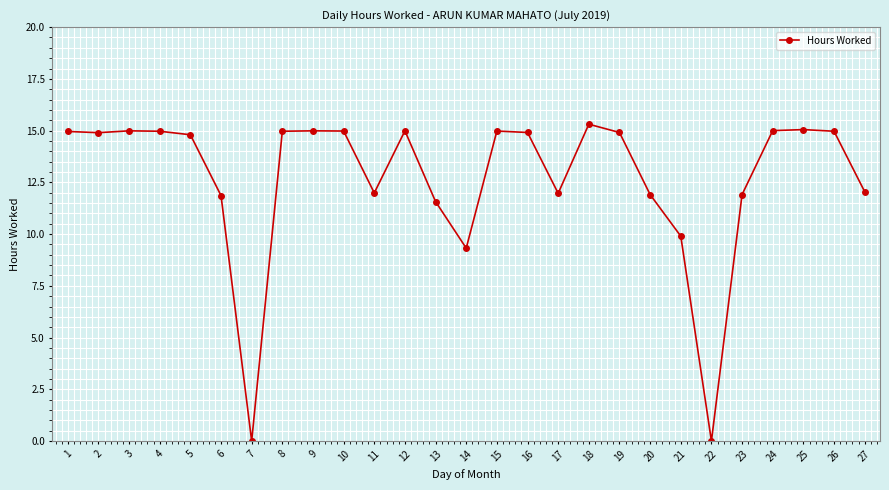

The value at 11 is 17.1. True or false?

False